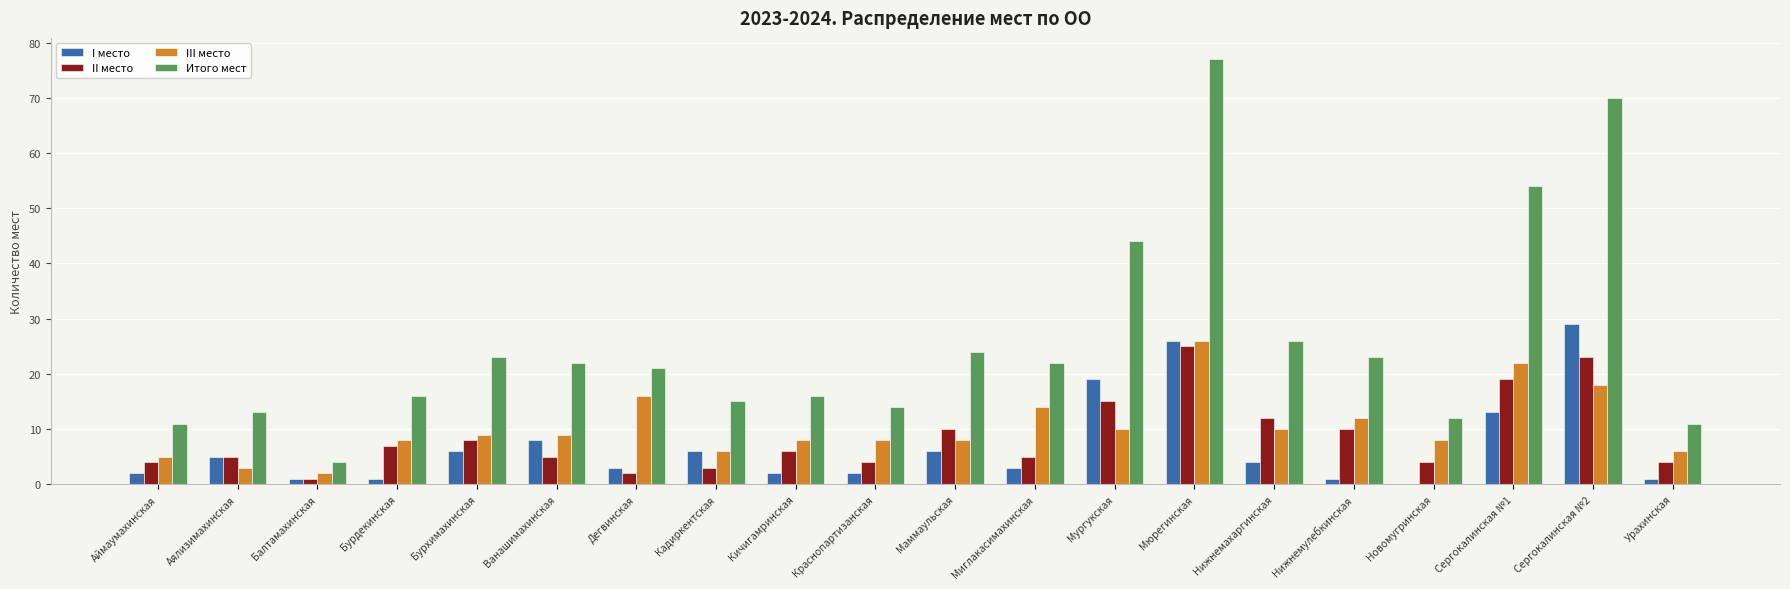

Is it true that Итого мест equals 13 at Аялизимахинская?

True